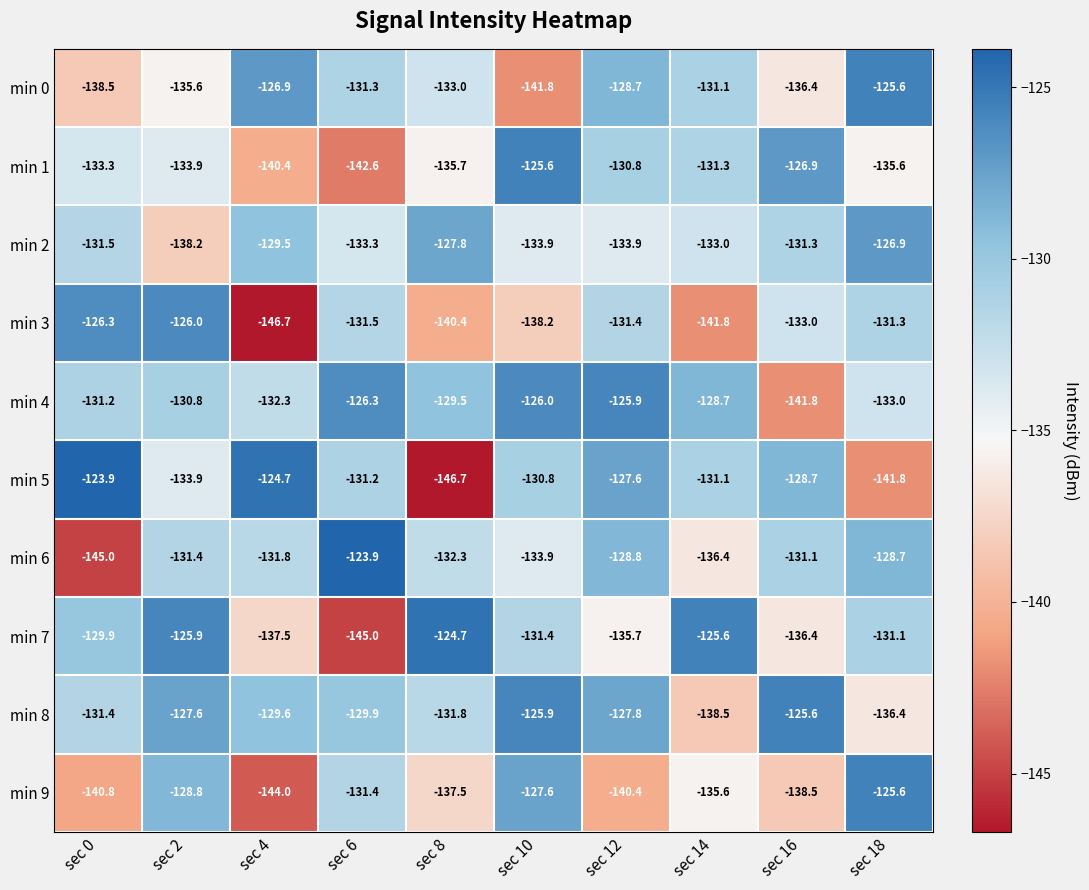

How many data points in min 5 are less than -130?

6